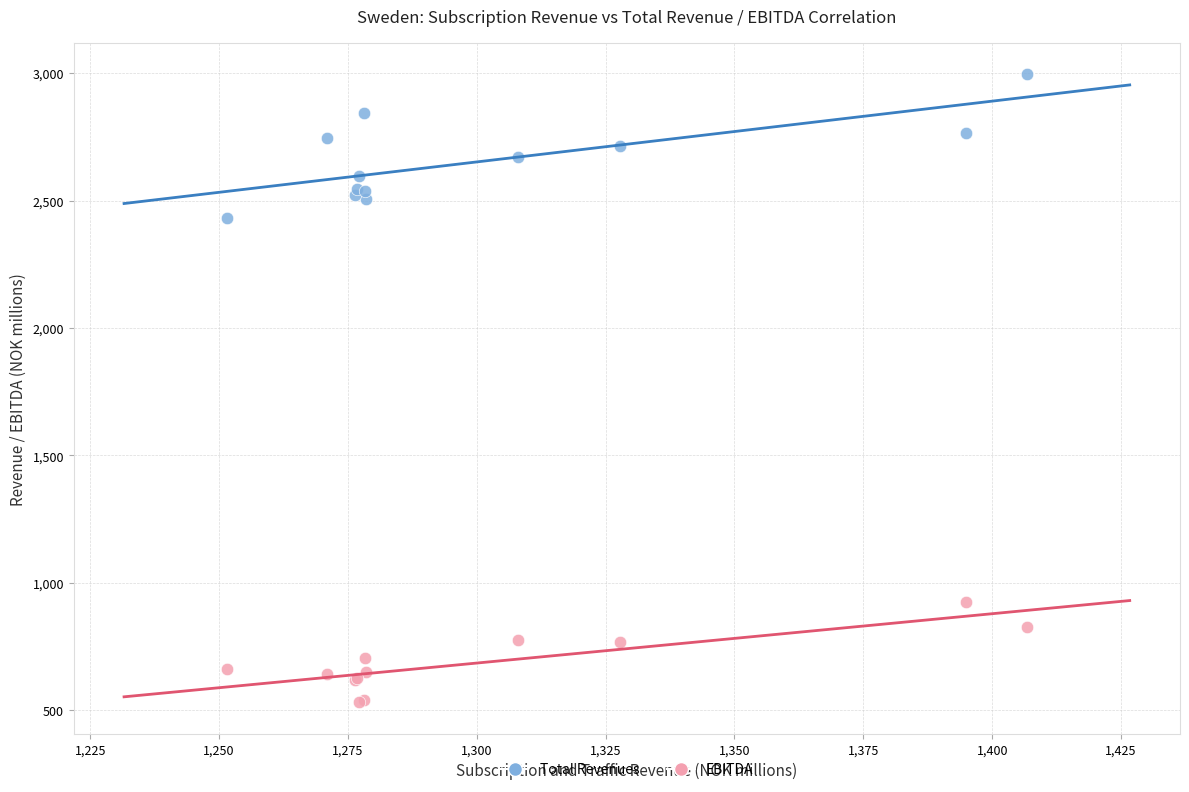

Which series reaches the minimum Y coordinate?

EBITDA